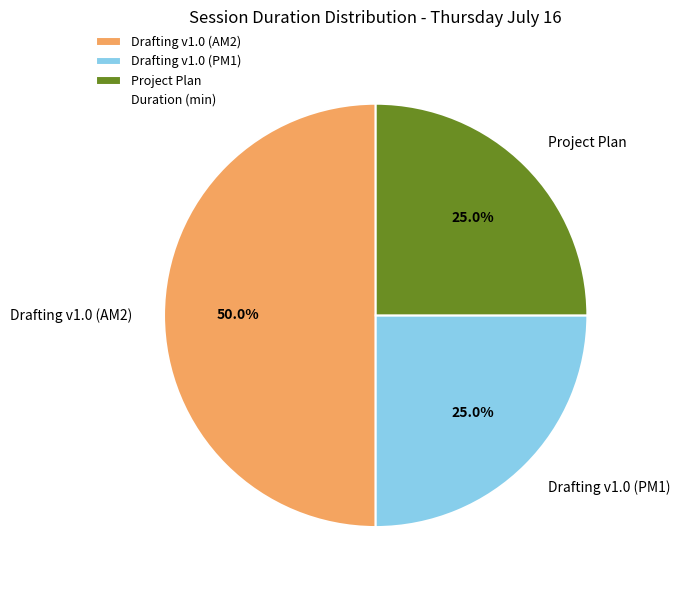

Does Project Plan account for over 50% of the chart?

No